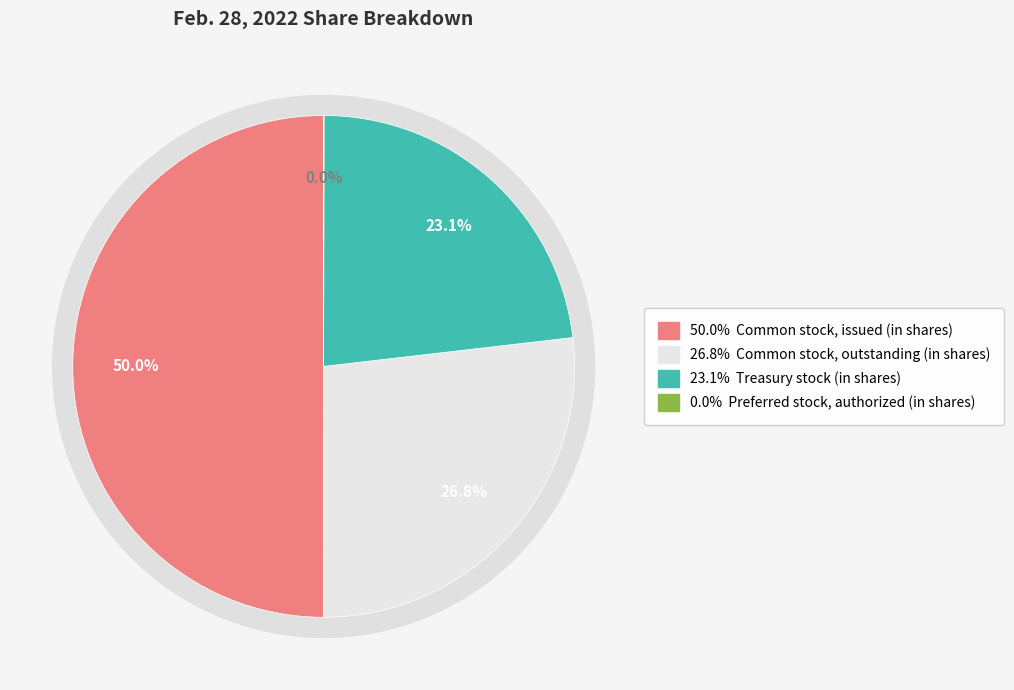

Rank the categories by value from highest to lowest.

Common stock, issued (in shares), Common stock, outstanding (in shares), Treasury stock (in shares), Preferred stock, authorized (in shares)